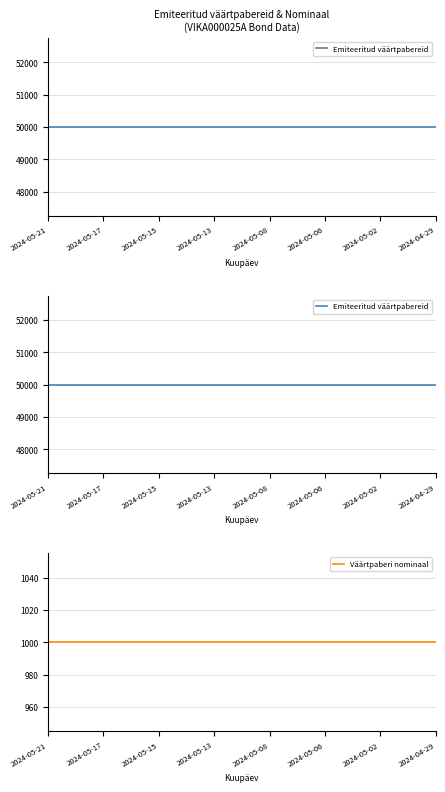

What is the label of the 6th point from the left?

2024-05-06